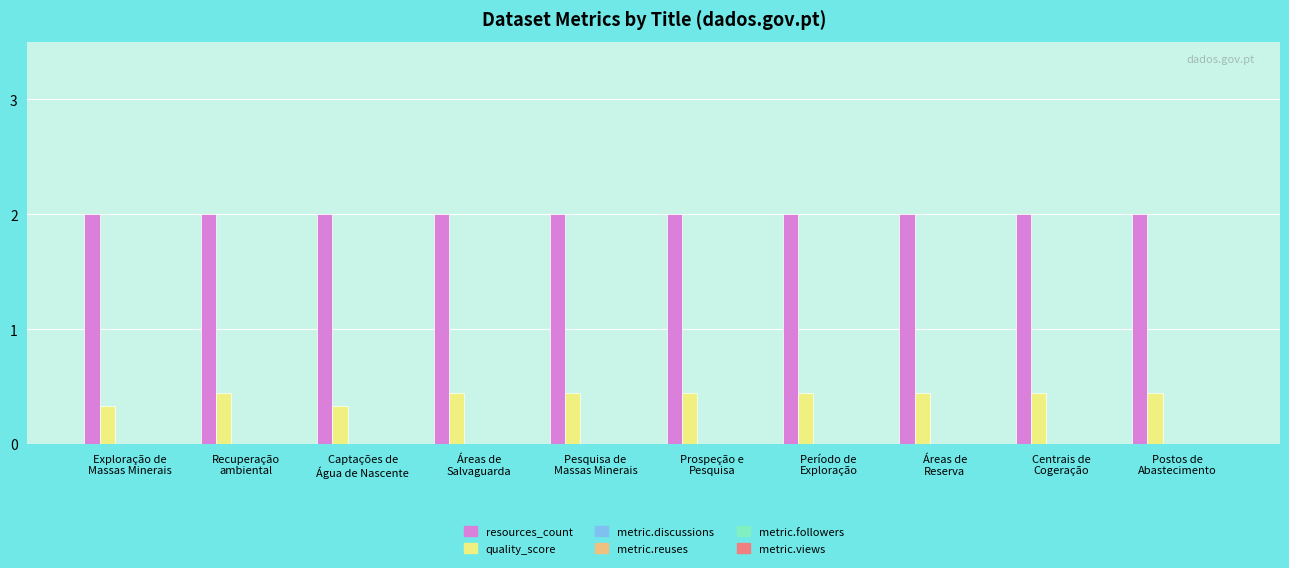

Which series has the widest spread of values?

quality_score